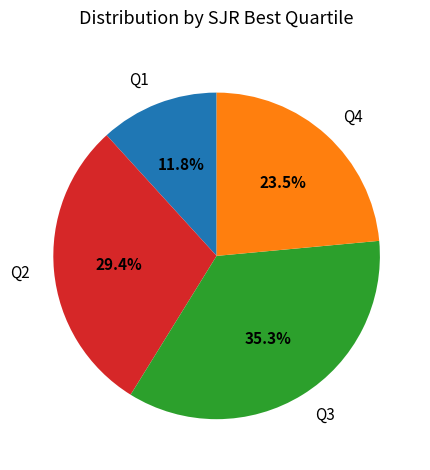

What is the largest slice in the pie chart?

Q3